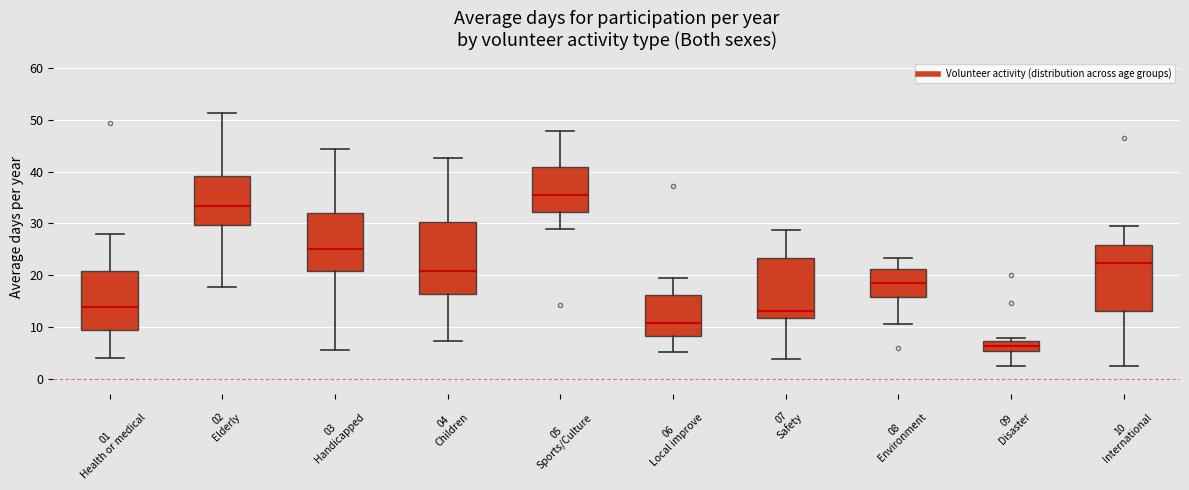

Where is the upper edge of the box for 05 Sports/Culture on the y-axis? The values are not printed on the chart, so give them approximately, as read against the axis.

41